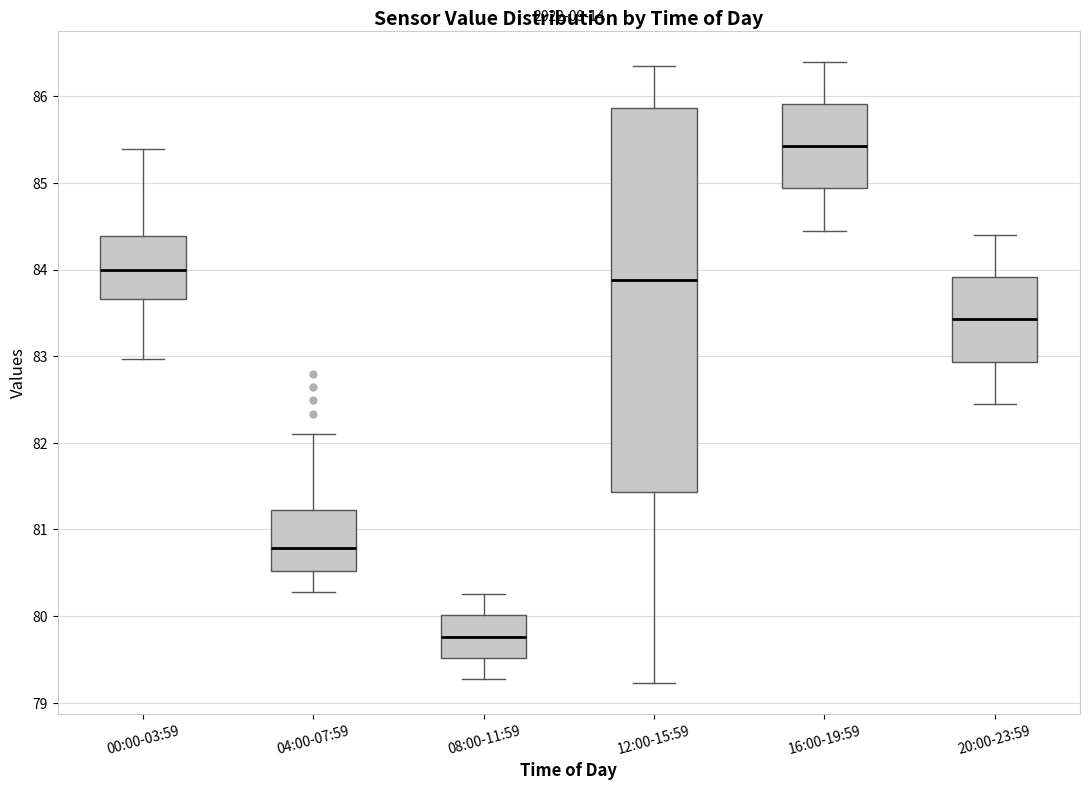

Reading left to right, read every box against the y-axis: the position of its median line, the range the box covers, and the ends of its whiskers. The values are not printed on the chart, so give them approximately, as read against the axis.

00:00-03:59: median 84.0, box 83.7 to 84.4, whiskers 83.0 to 85.4
04:00-07:59: median 80.8, box 80.5 to 81.2, whiskers 80.3 to 82.1
08:00-11:59: median 79.8, box 79.5 to 80.0, whiskers 79.3 to 80.3
12:00-15:59: median 83.9, box 81.4 to 85.9, whiskers 79.2 to 86.4
16:00-19:59: median 85.4, box 84.9 to 85.9, whiskers 84.5 to 86.4
20:00-23:59: median 83.4, box 82.9 to 83.9, whiskers 82.5 to 84.4